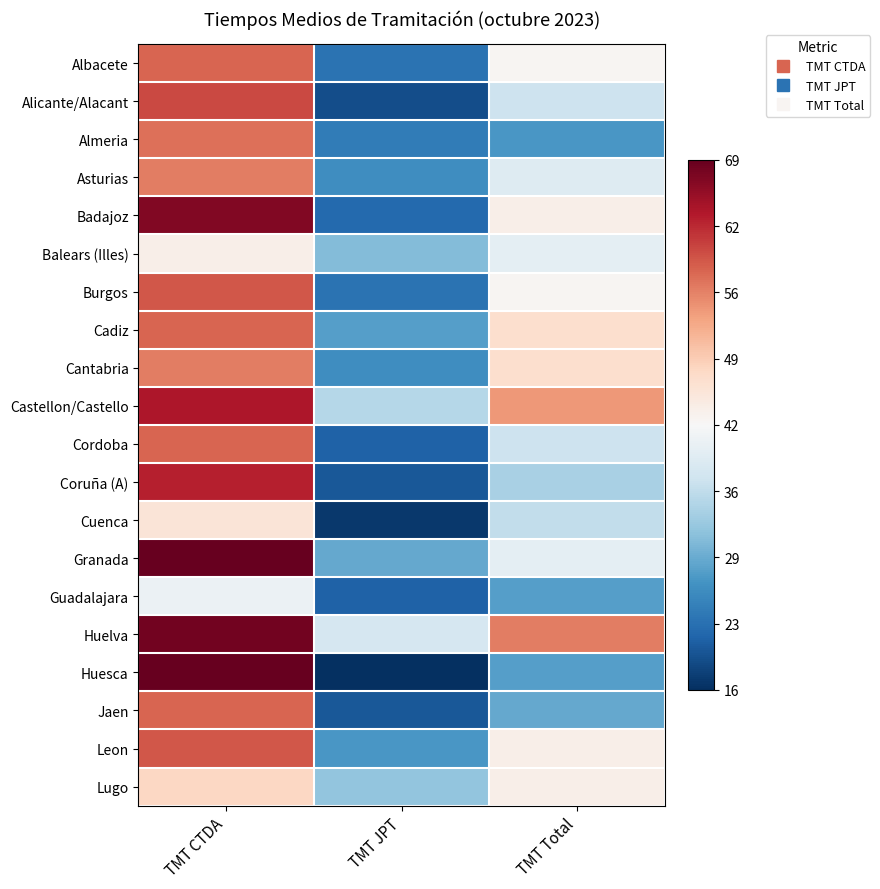

Count the number of data series in this chart.

20